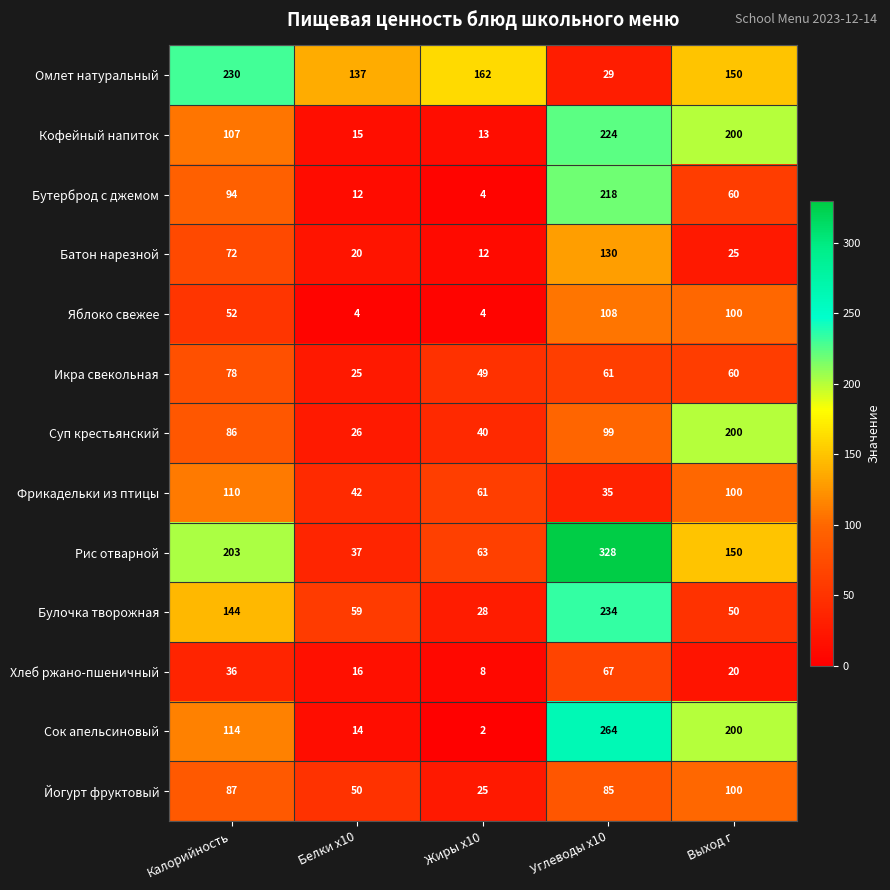

The value of Бутерброд с джемом at Выход г is 60. True or false?

True